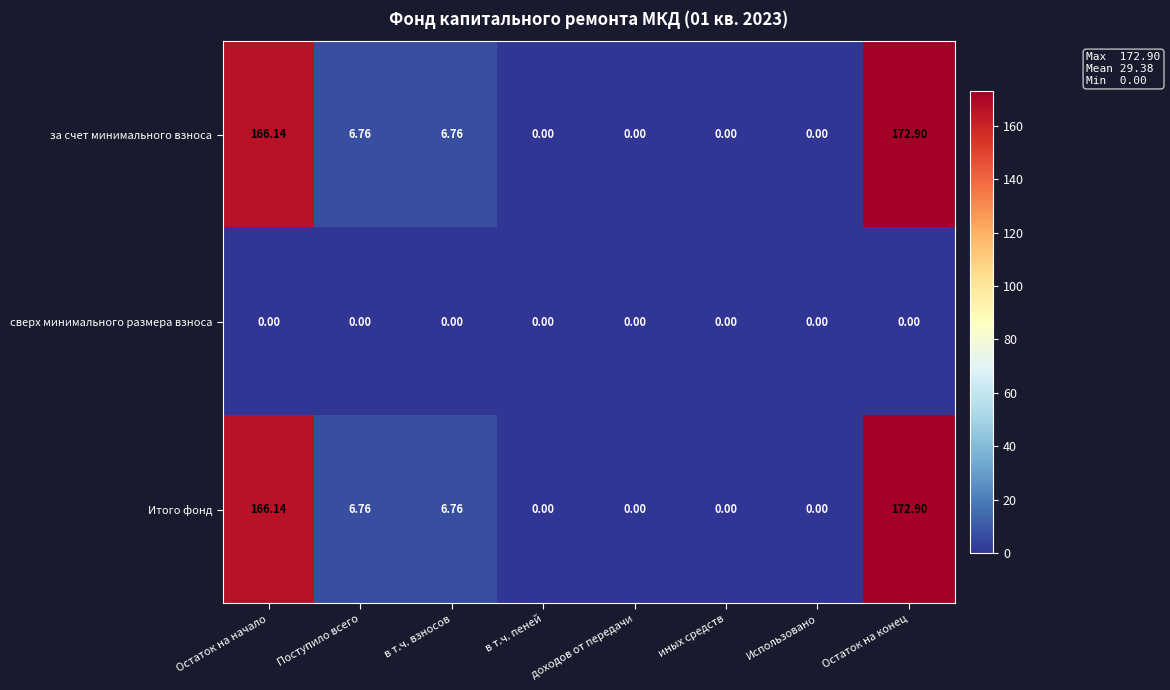

At which label does за счет минимального взноса first exceed 6?

Остаток на начало